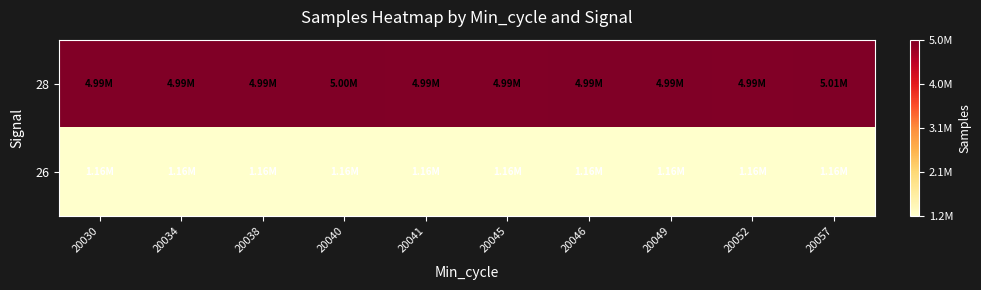

Reading left to right, extract all data points from this chart.

28: 20030=1.0	20034=1.0	20038=1.0	20040=1.0	20041=1.0	20045=1.0	20046=1.0	20049=1.0	20052=1.0	20057=1.0
26: 20030=0.0	20034=0.0	20038=0.0	20040=0.0	20041=0.0	20045=0.0	20046=0.0	20049=0.0	20052=0.0	20057=0.0